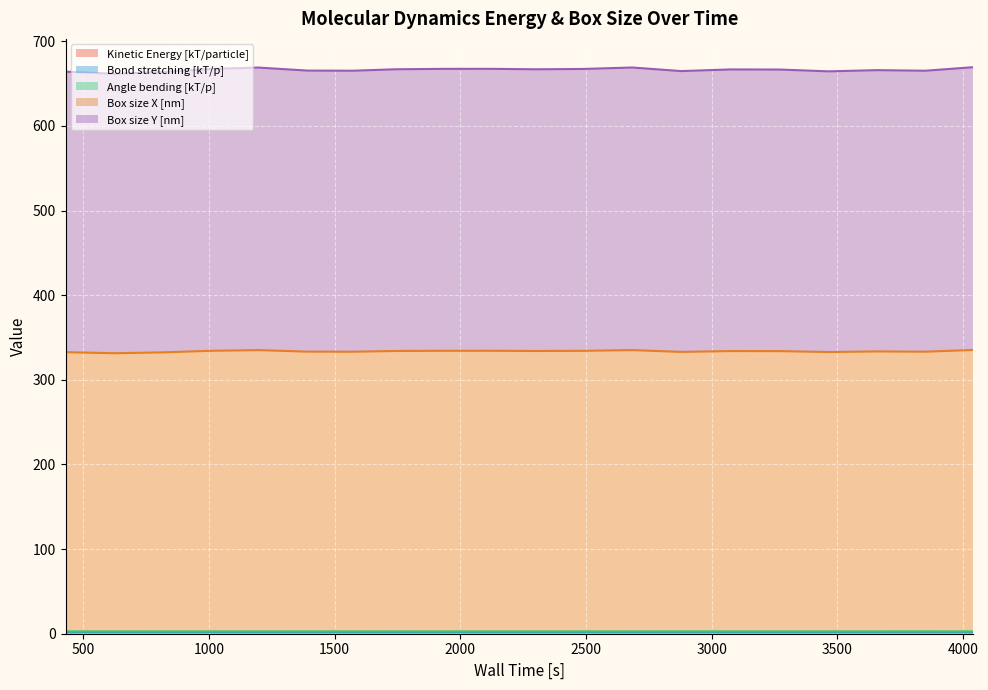

What is the spread (max minus min) of values at 3465?

662.6